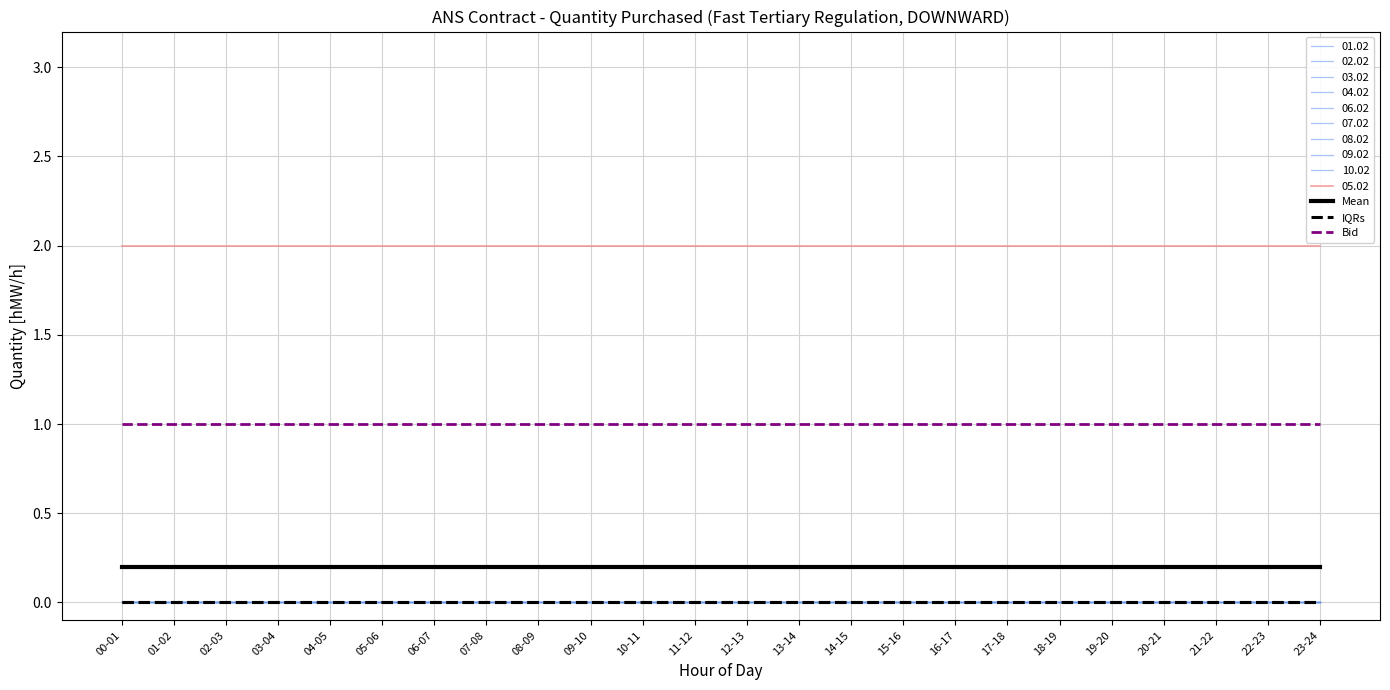

True or false: Mean and Bid intersect in this chart.

False